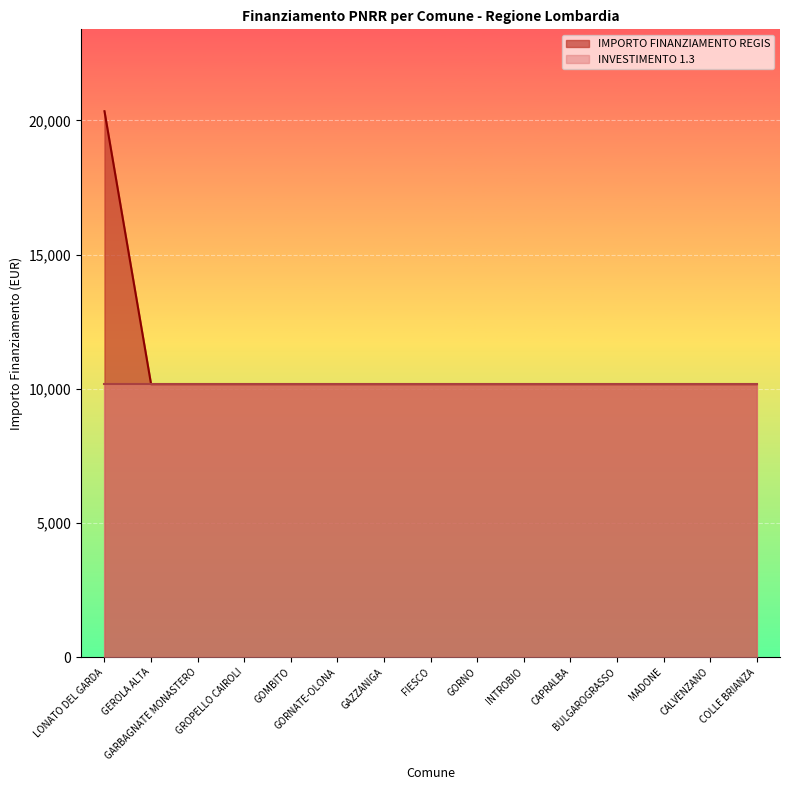

Reading left to right, list all the values displayed in this chart.

LONATO DEL GARDA=20344	GEROLA ALTA=10172	GARBAGNATE MONASTERO=10172	GROPELLO CAIROLI=10172	GOMBITO=10172	GORNATE-OLONA=10172	GAZZANIGA=10172	FIESCO=10172	GORNO=10172	INTROBIO=10172	CAPRALBA=10172	BULGAROGRASSO=10172	MADONE=10172	CALVENZANO=10172	COLLE BRIANZA=10172